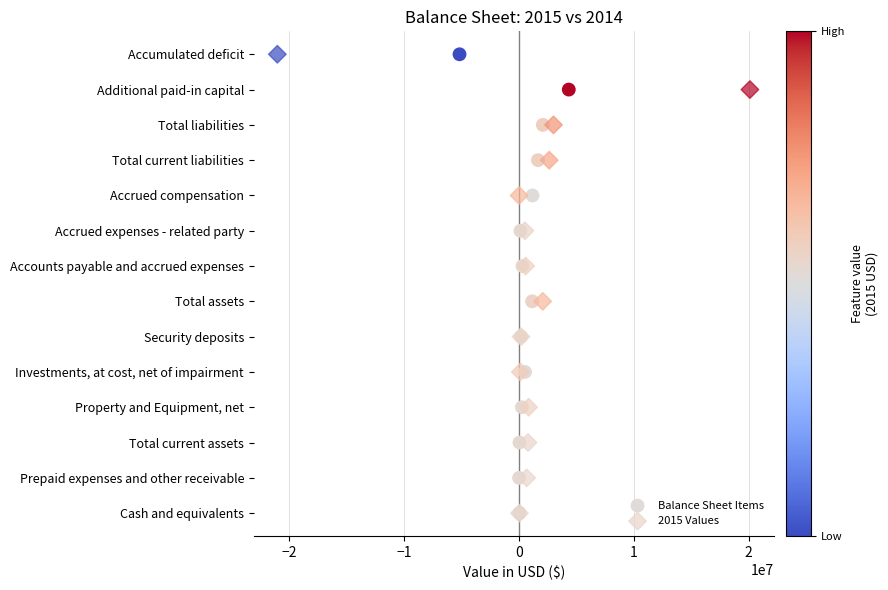

What are all the series names shown in the legend?

Balance Sheet Items, 2015 Values